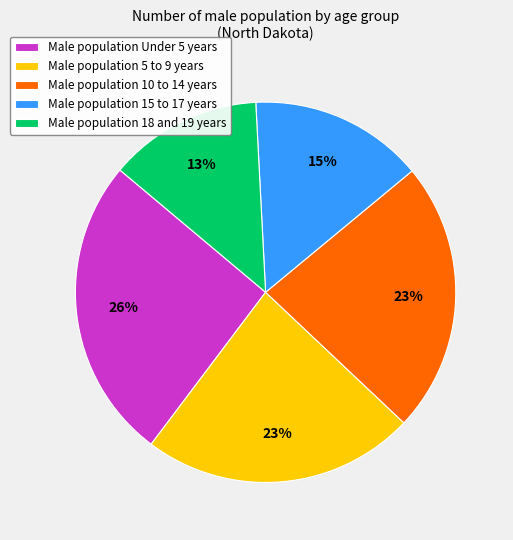

To the nearest percent, what is the average slice percentage?

20%